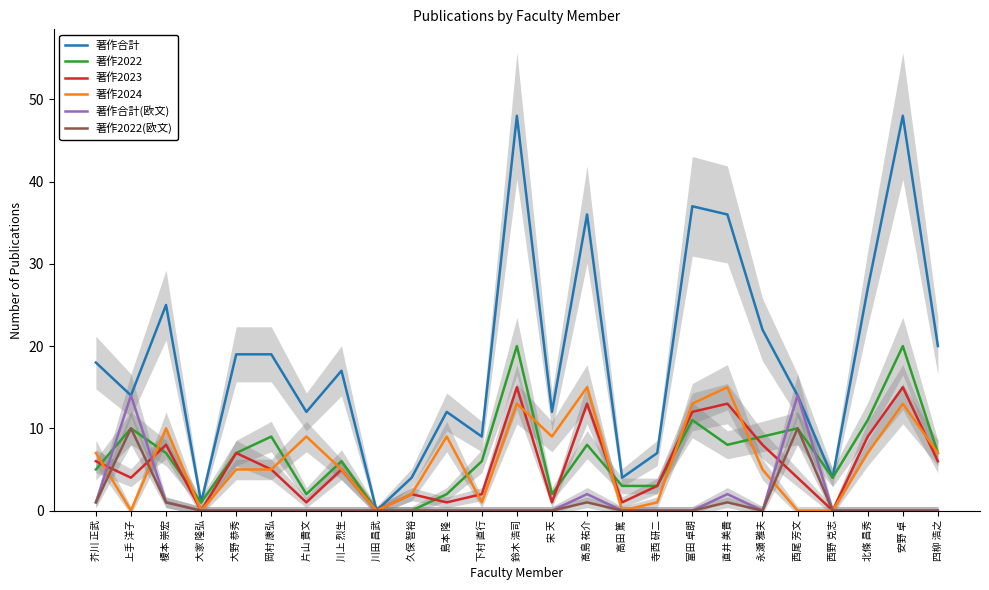

True or false: 著作2022(欧文) and 著作合計 cross at least once.

False